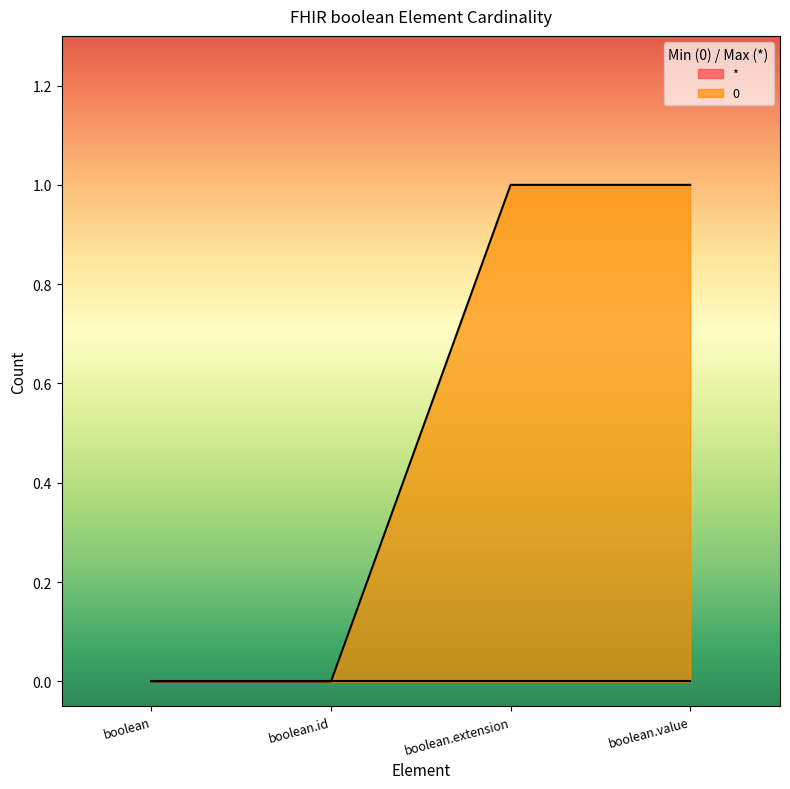

What position from the left is boolean.value?

4